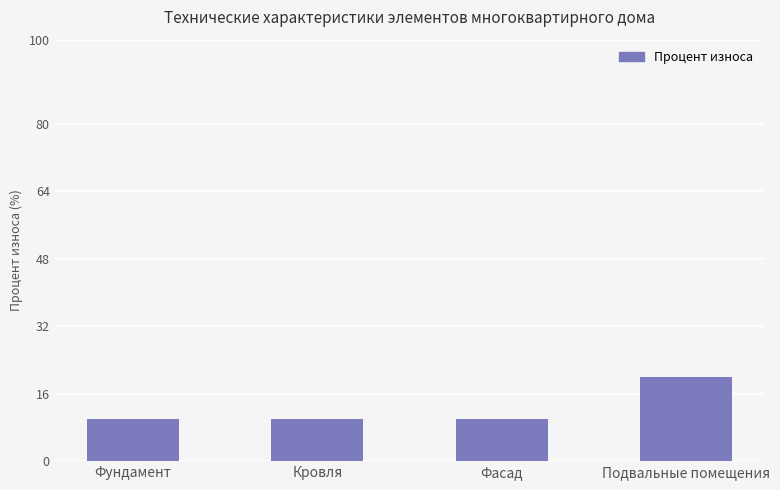

Between Подвальные помещения and Кровля, which is larger?

Подвальные помещения